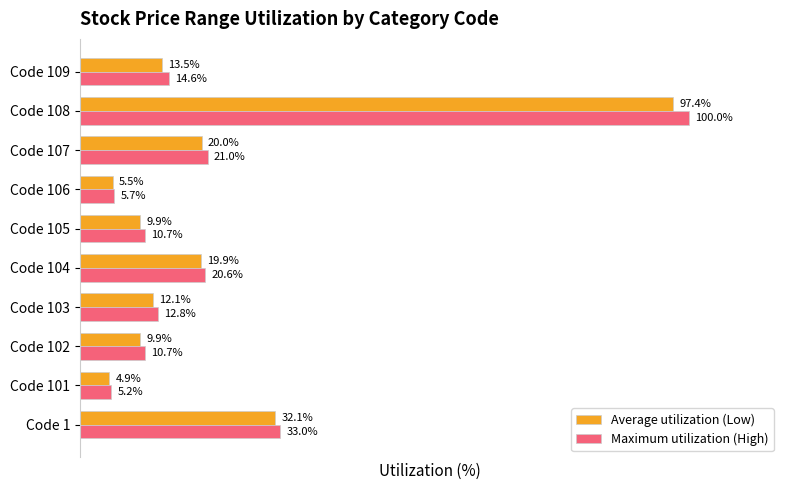

Which series has the largest total across all categories?

Maximum utilization (High)